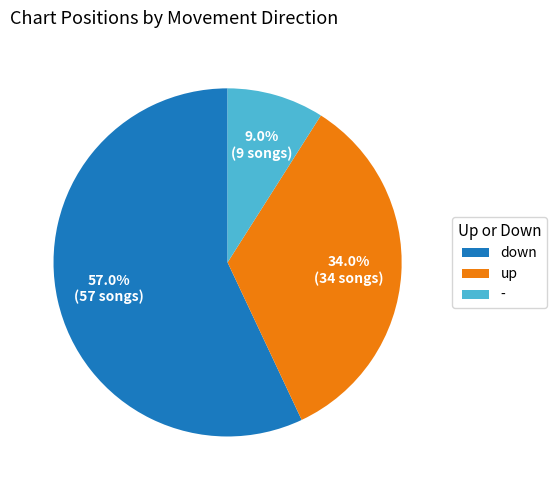

Which category has the smallest portion of the pie?

-